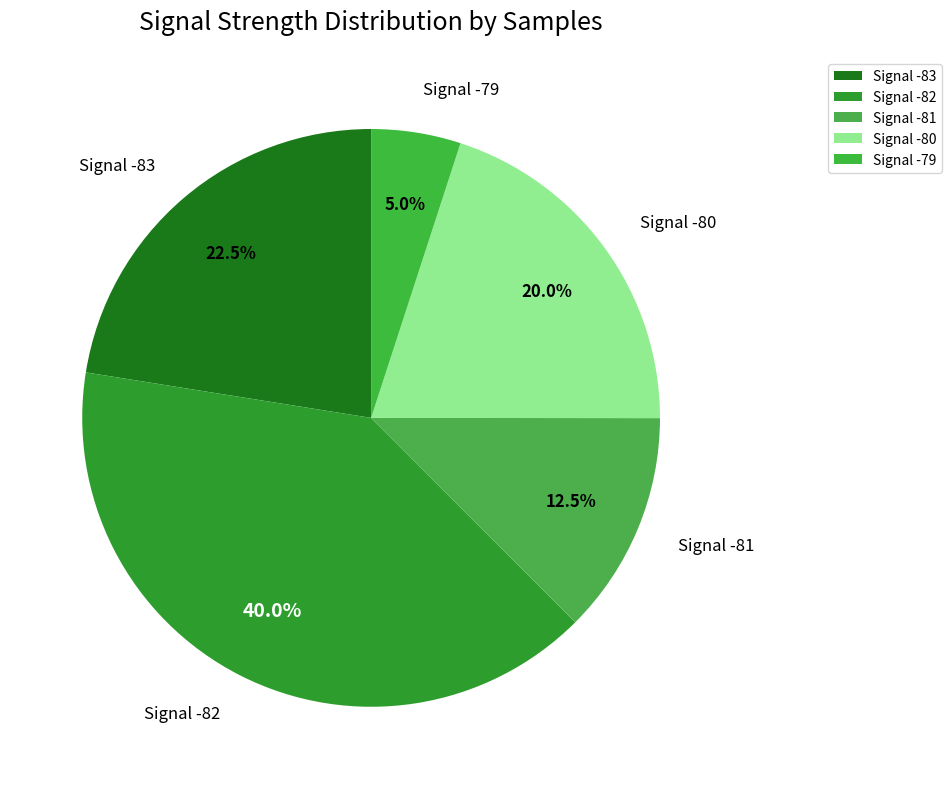

Which has a higher value, Signal -82 or Signal -81?

Signal -82